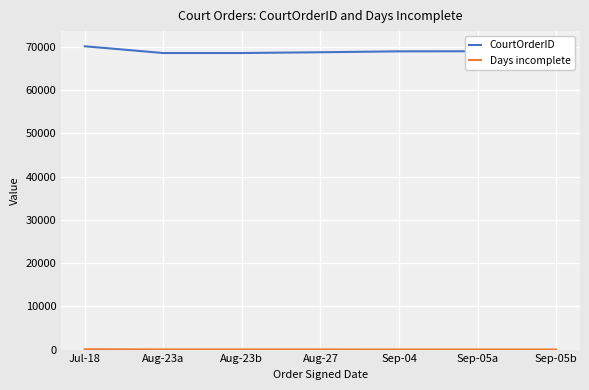

Which series has the largest range (max minus min)?

CourtOrderID